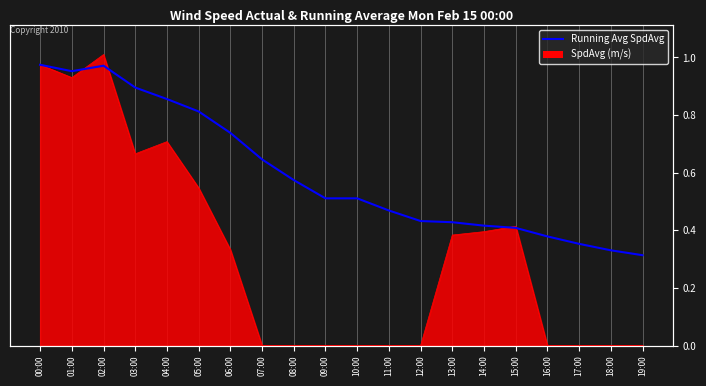

What is the change in value from 05:00 to 08:00?

-0.2